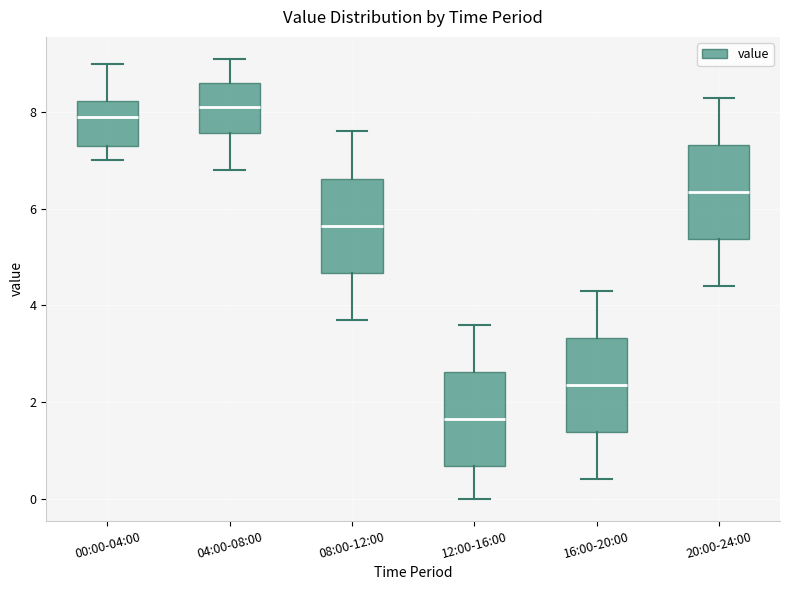

Reading left to right, transcribe this box plot: for each box, give where its median line is, the range the box spans, and where its two whiskers end, as read against the y-axis. The values are not printed on the chart, so give them approximately, as read against the axis.

00:00-04:00: median 8.0, box 7.4 to 8.2, whiskers 7.0 to 9.0
04:00-08:00: median 8.2, box 7.6 to 8.6, whiskers 6.8 to 9.2
08:00-12:00: median 5.6, box 4.6 to 6.6, whiskers 3.8 to 7.6
12:00-16:00: median 1.6, box 0.6 to 2.6, whiskers 0.0 to 3.6
16:00-20:00: median 2.4, box 1.4 to 3.4, whiskers 0.4 to 4.4
20:00-24:00: median 6.4, box 5.4 to 7.4, whiskers 4.4 to 8.4